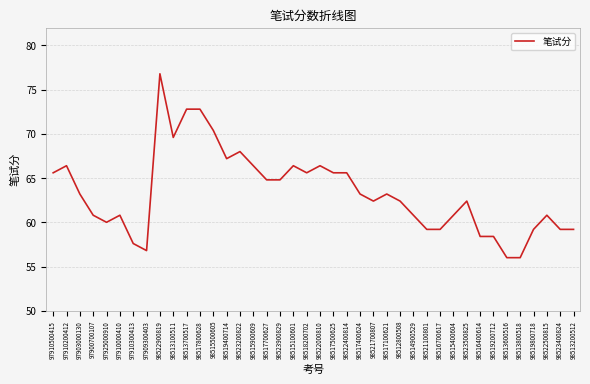

What is the approximate value at 98519800718?

59.2